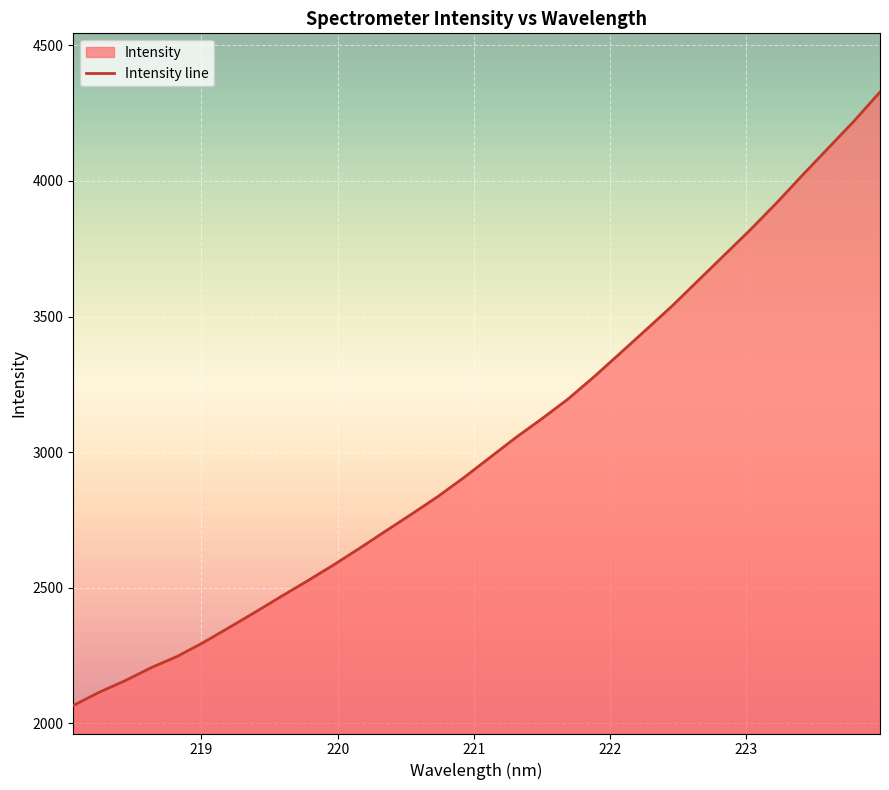

True or false: the data shows 3123.4 at 221.4993.

True